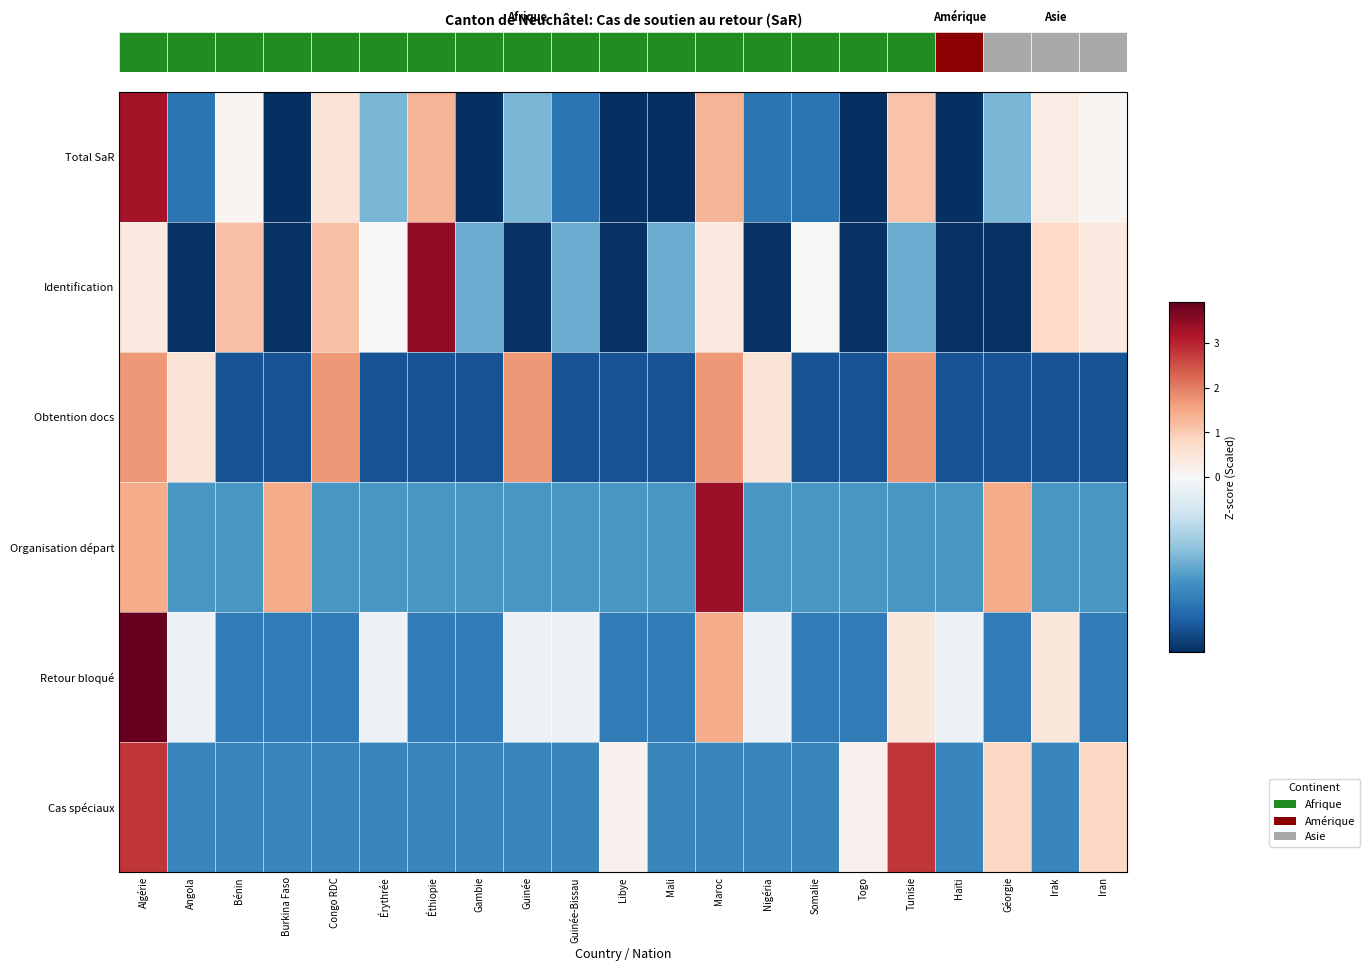

Is it true that Total SaR equals -0.6 at Somalie?

True